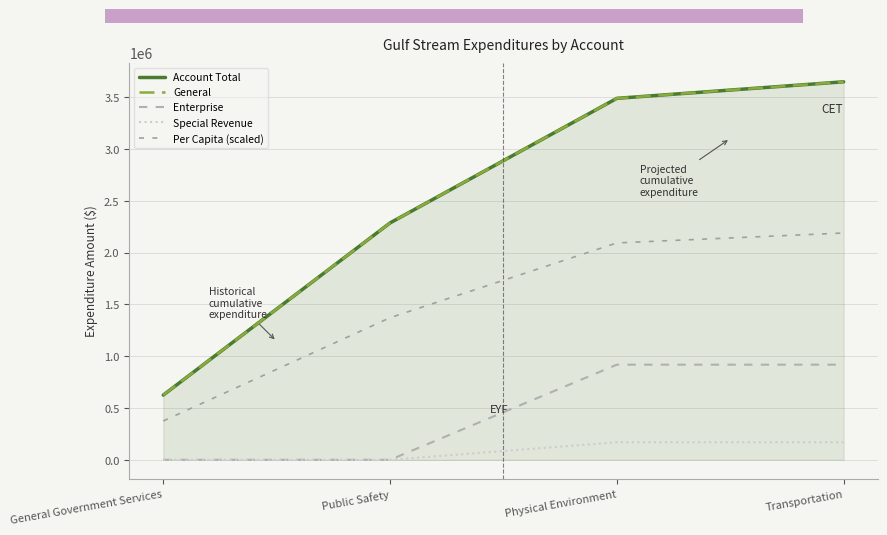

Which has a higher value, Physical Environment or General Government Services?

Physical Environment